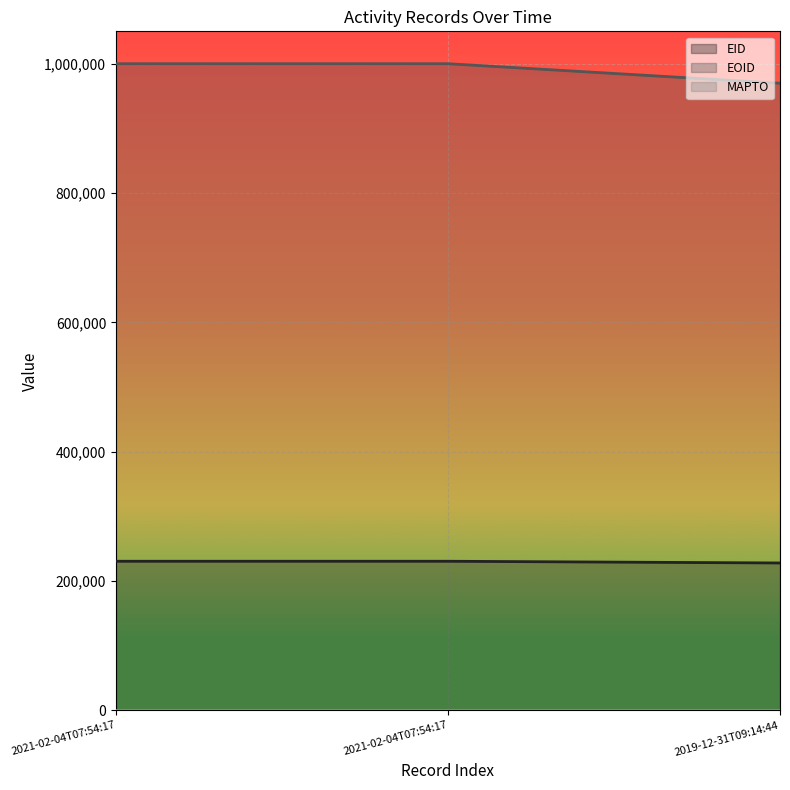

Reading left to right, what are all the values shown in this chart?

EID: 230499	230500	227834
EOID: 999938	999939	969757